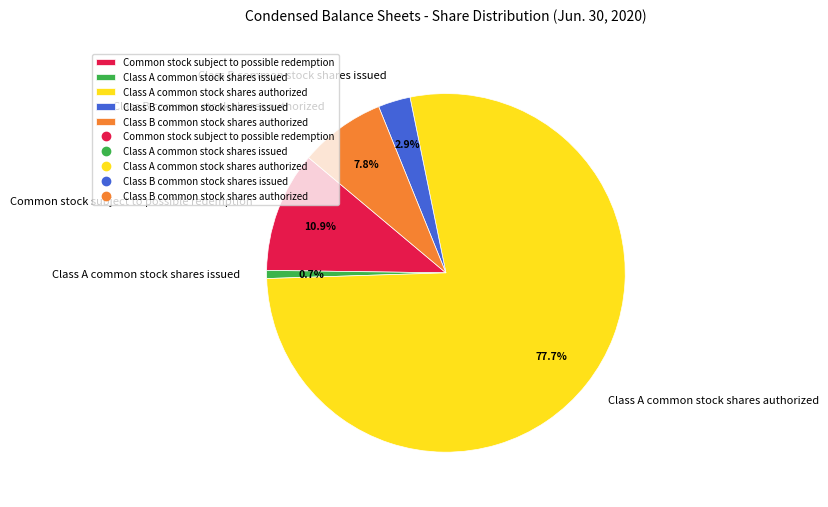

What is the ratio of the value at Class A common stock shares authorized to the value at Common stock subject to possible redemption?

7.1